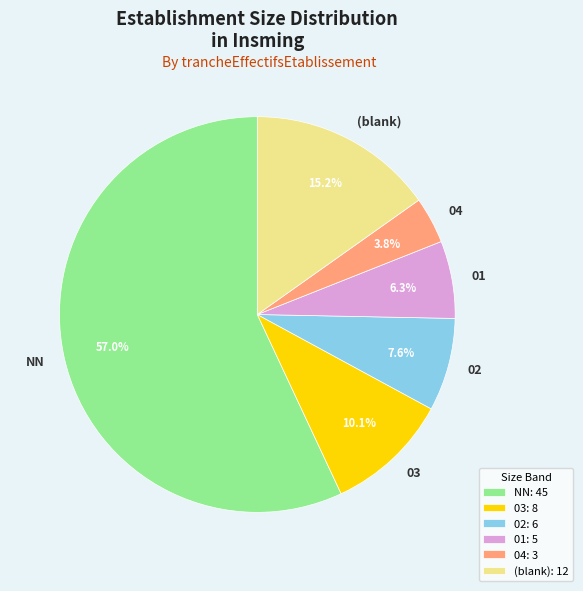

What is the ratio of the value at 02 to the value at 01?

1.2